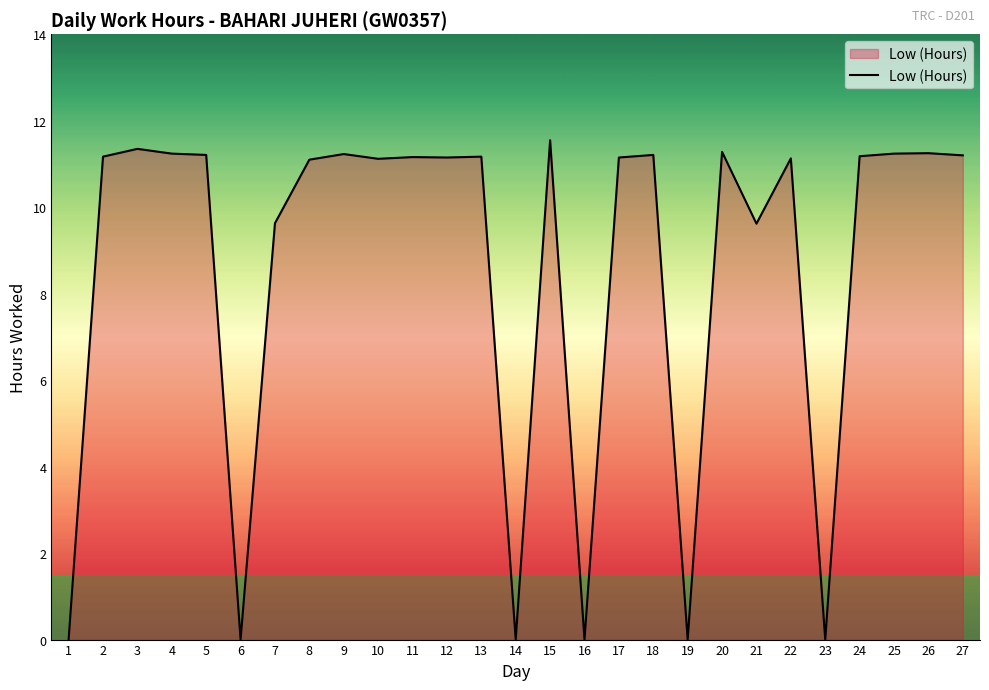

What is the maximum value shown in the chart?

11.6